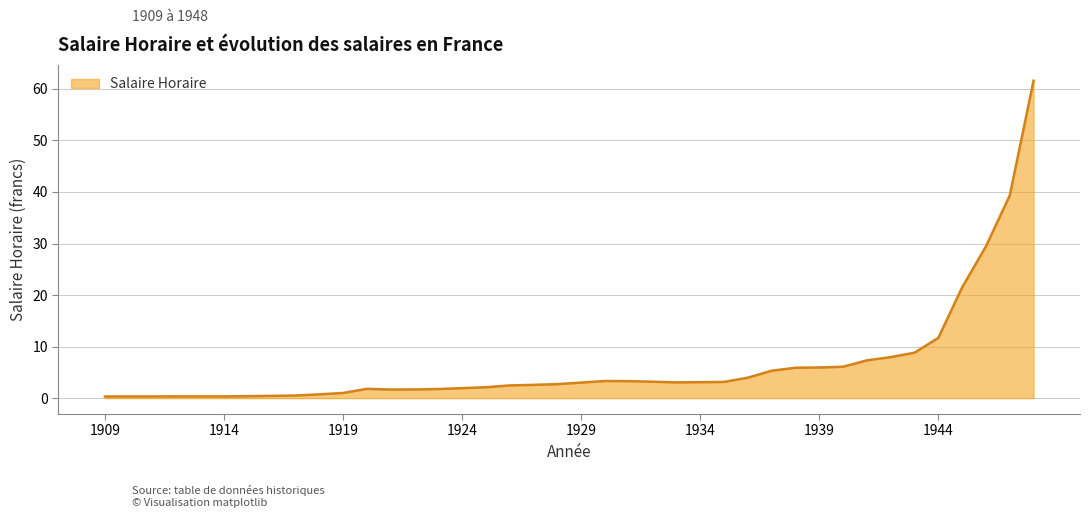

Does the chart display data point markers on the line(s)?

No